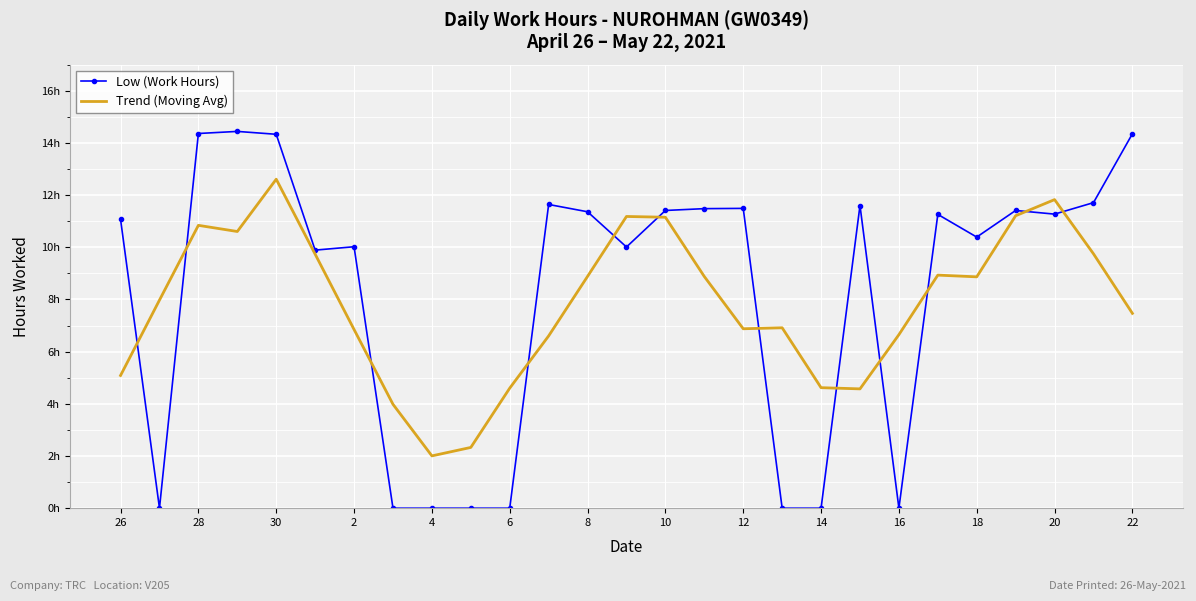

What is the value of the Trend (Moving Avg) point at the 12th from the left?

6.6